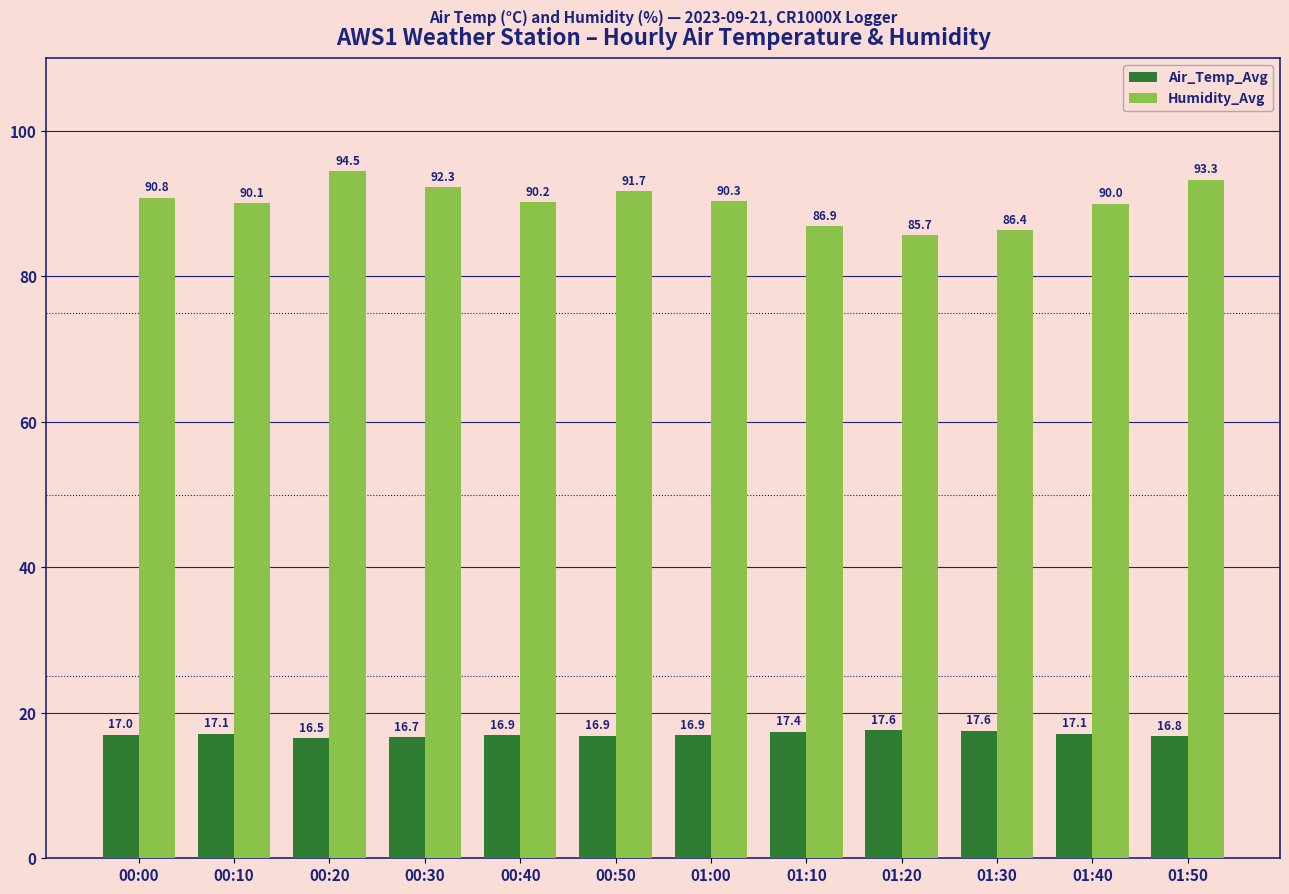

Reading left to right, what are all the values shown in this chart?

Air_Temp_Avg: 00:00=17.0	00:10=17.1	00:20=16.5	00:30=16.7	00:40=16.9	00:50=16.9	01:00=16.9	01:10=17.4	01:20=17.6	01:30=17.6	01:40=17.1	01:50=16.8
Humidity_Avg: 00:00=90.8	00:10=90.1	00:20=94.5	00:30=92.3	00:40=90.2	00:50=91.7	01:00=90.3	01:10=86.9	01:20=85.7	01:30=86.4	01:40=90.0	01:50=93.3